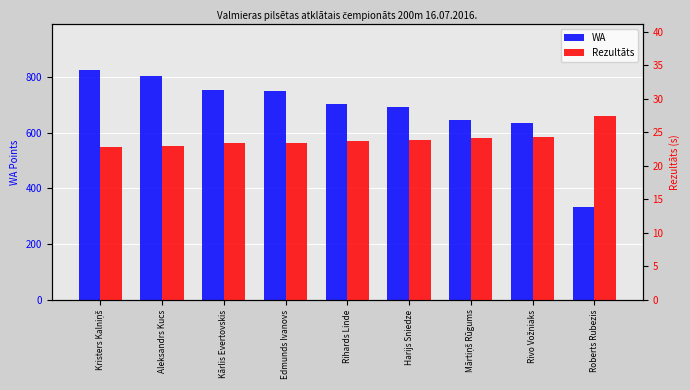

What is the smallest value displayed?

22.8